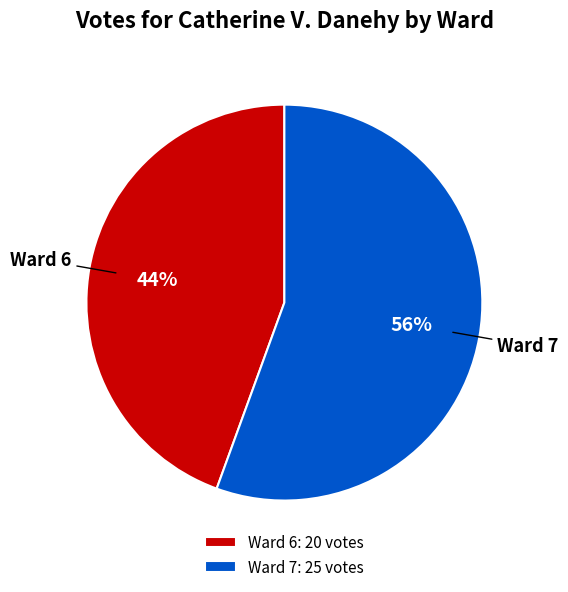

Is there any slice that represents more than half of the pie?

Yes